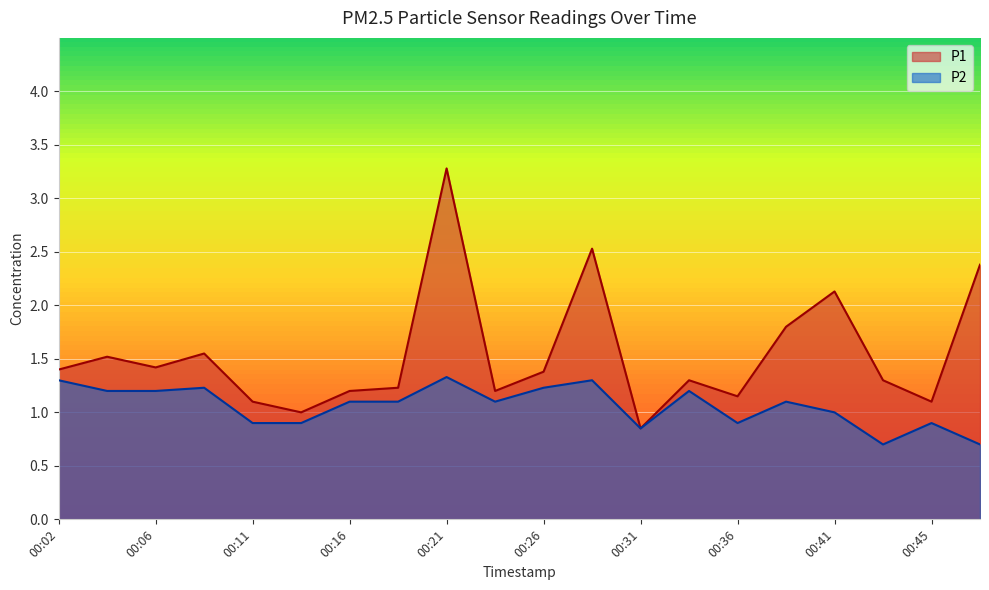

True or false: P2 and P1 cross at least once.

False